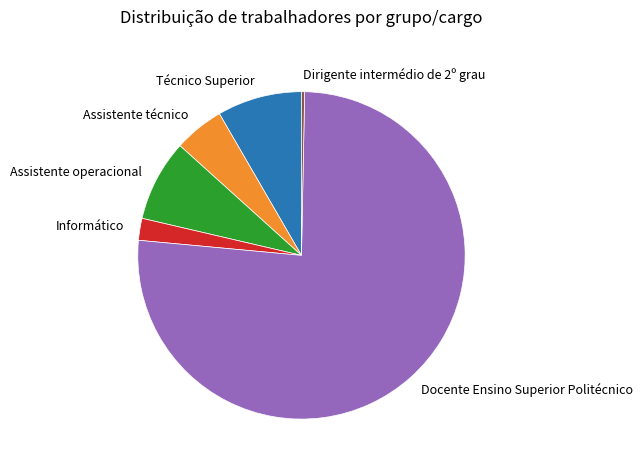

Which category has the biggest portion of the pie?

Docente Ensino Superior Politécnico